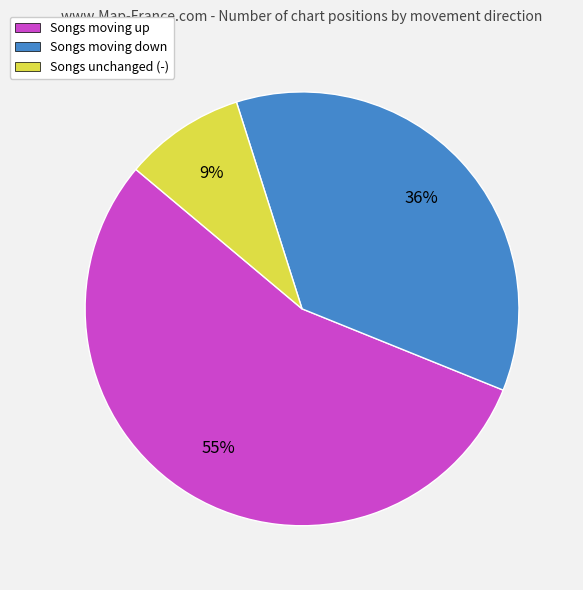

To the nearest percent, what is the average slice percentage?

33%